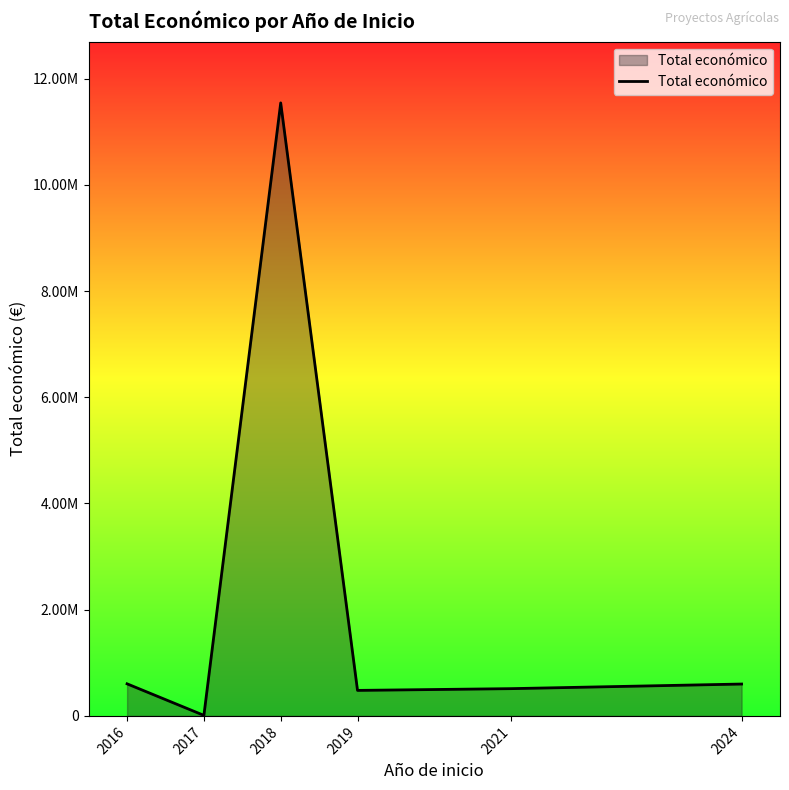

What is the change in value from 2016 to 2018?

+10937669